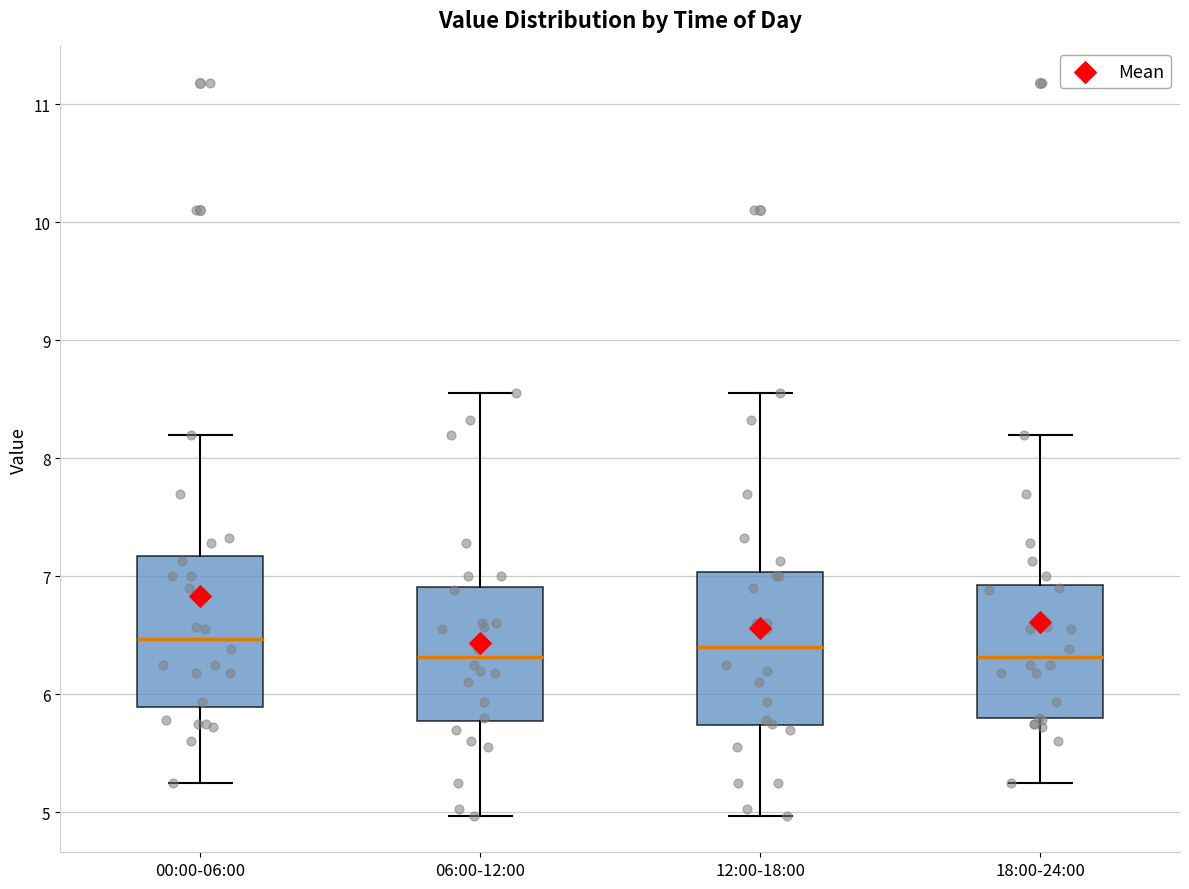

Reading left to right, read every box against the y-axis: the position of its median line, the range the box covers, and the ends of its whiskers. The values are not printed on the chart, so give them approximately, as read against the axis.

00:00-06:00: median 6.5, box 5.9 to 7.2, whiskers 5.3 to 8.2
06:00-12:00: median 6.3, box 5.8 to 6.9, whiskers 5.0 to 8.6
12:00-18:00: median 6.4, box 5.7 to 7.0, whiskers 5.0 to 8.6
18:00-24:00: median 6.3, box 5.8 to 6.9, whiskers 5.3 to 8.2